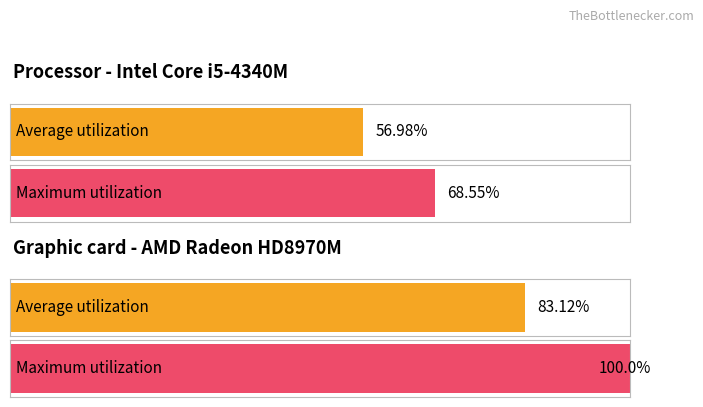

Rank the series by their maximum value, from lowest to highest.

Average utilization, Maximum utilization